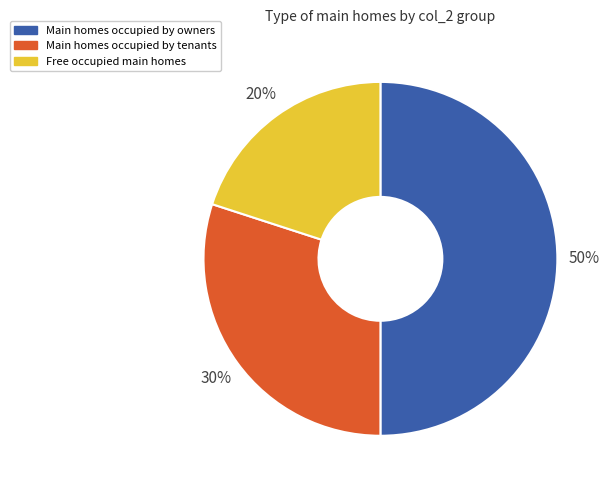

Count the number of slices in the pie.

3